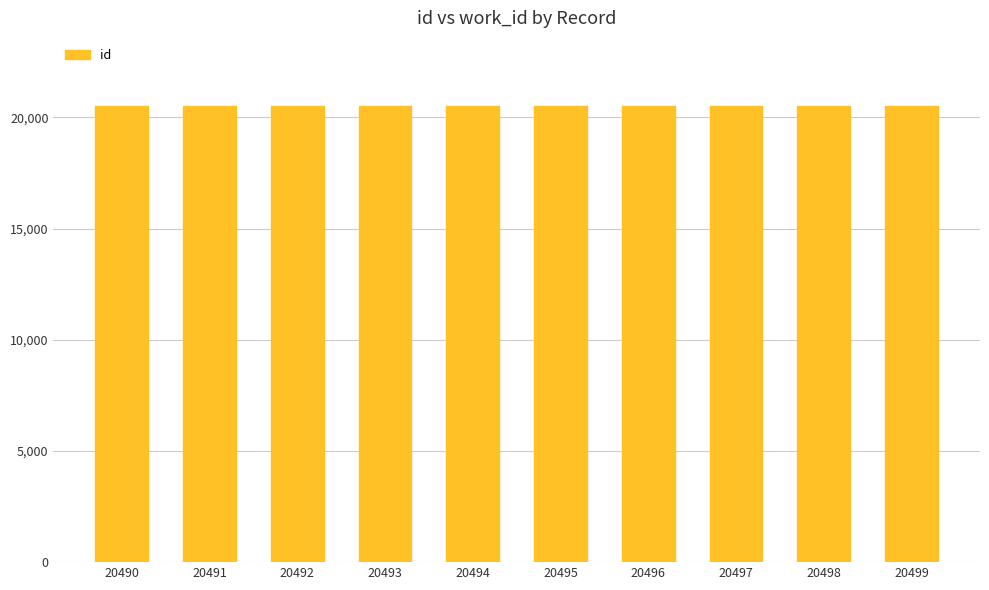

Approximately how many times larger is the value at 20496 compared to 20499?

1.0